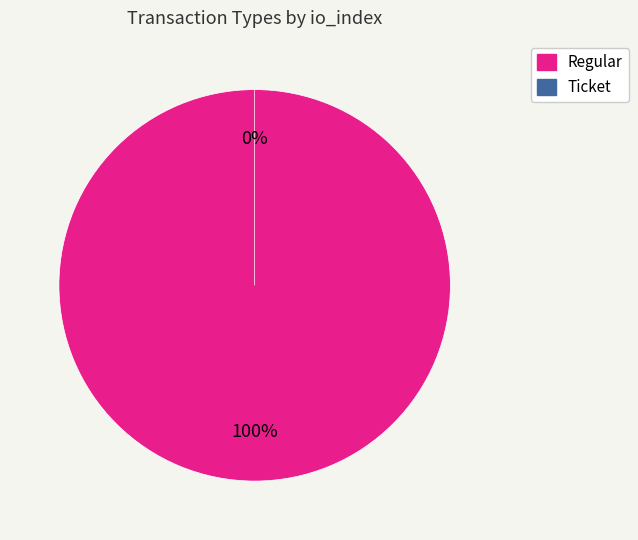

Rank the categories by value from lowest to highest.

Ticket, Regular